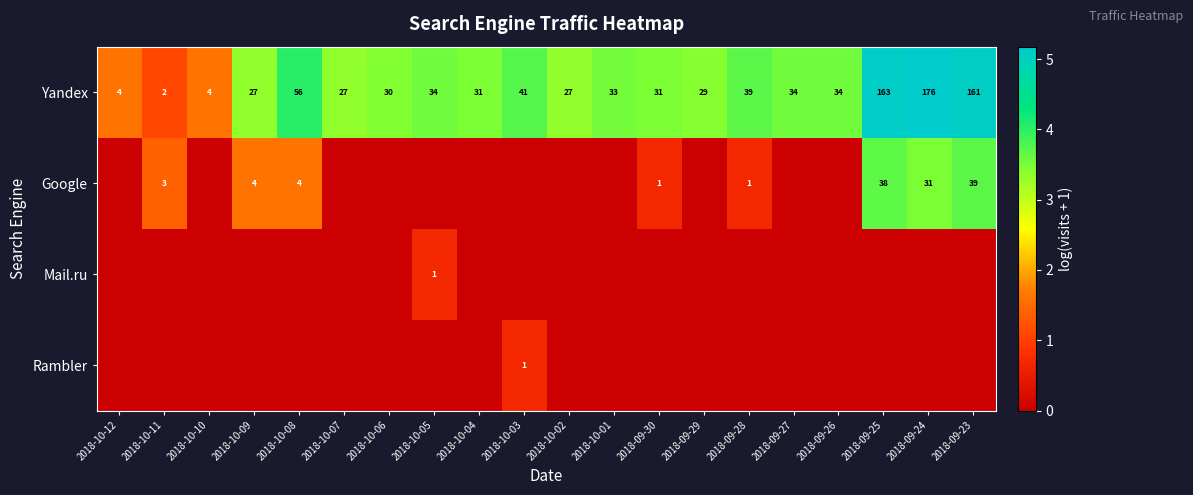

What is the difference between the highest and lowest values at 2018-09-24?

5.2